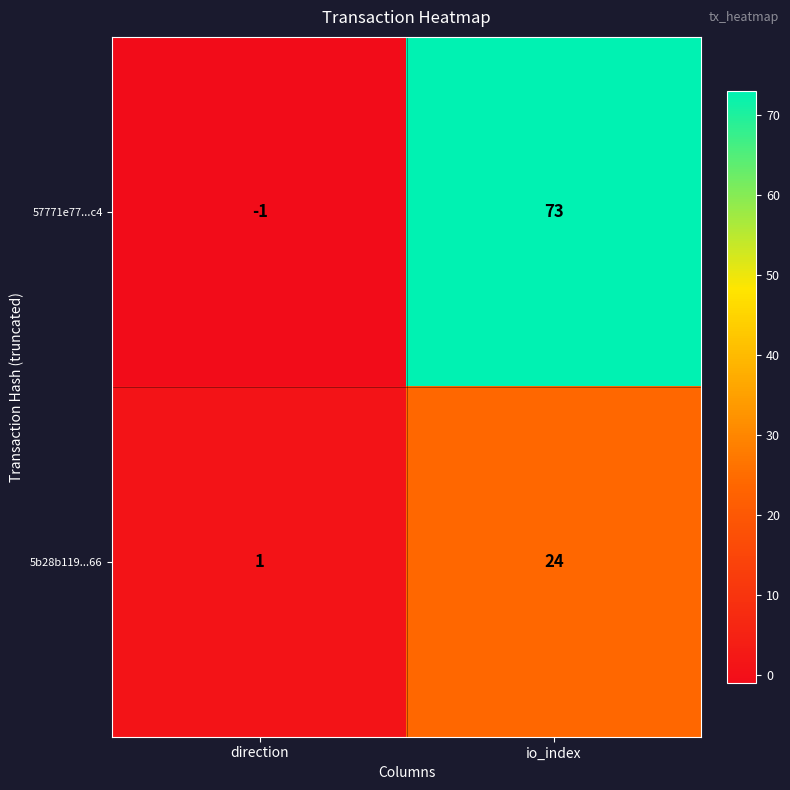

Reading left to right, list all the values displayed in this chart.

57771e77...c4: -1	73
5b28b119...66: 1	24